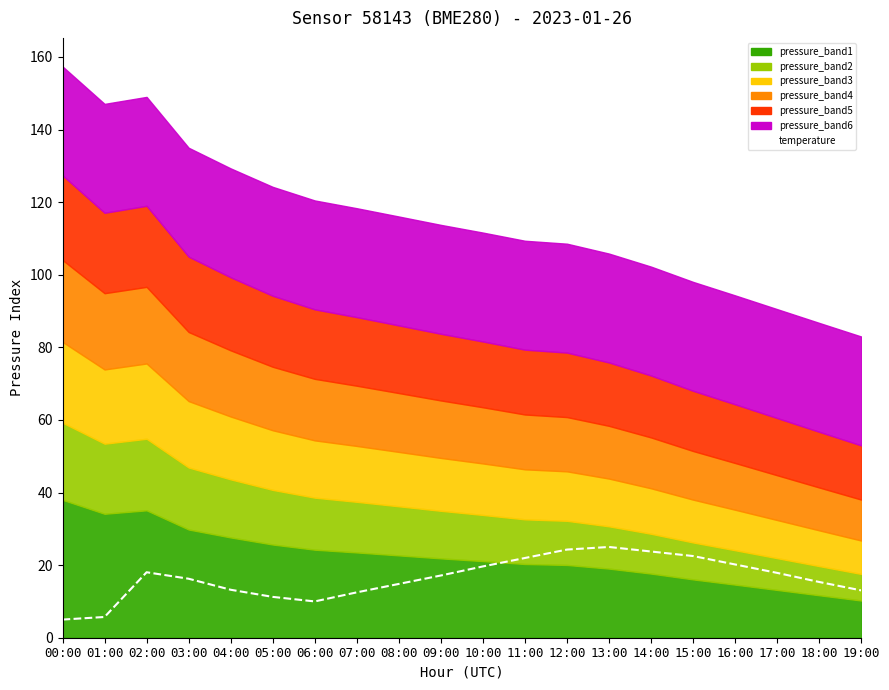

What is the difference between the maximum and minimum values?

20.0